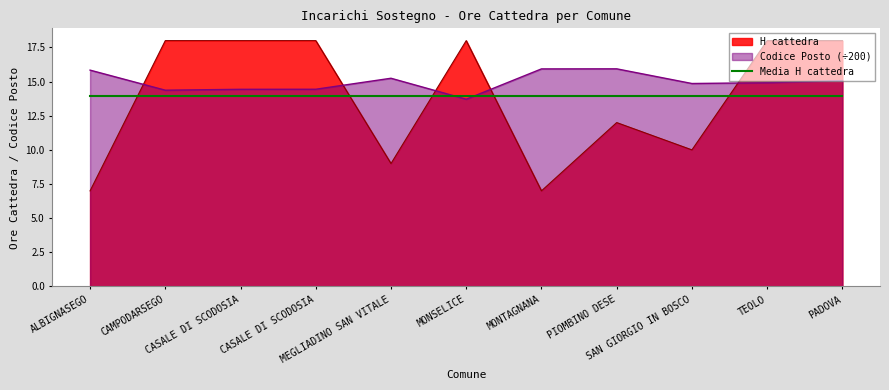

Which series has the widest spread of values?

H cattedra